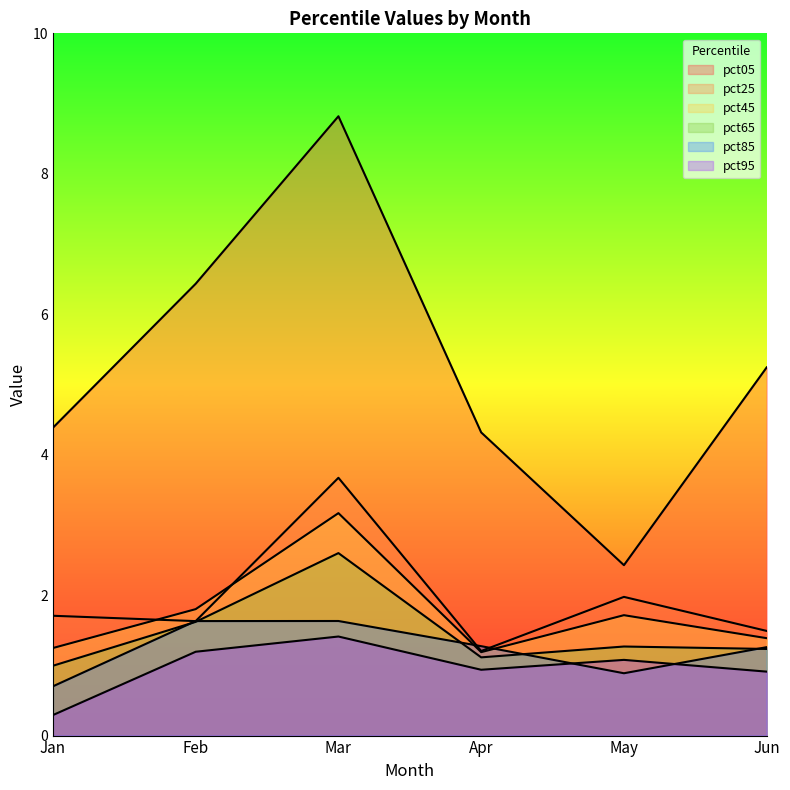

How many lines are shown in the chart?

6